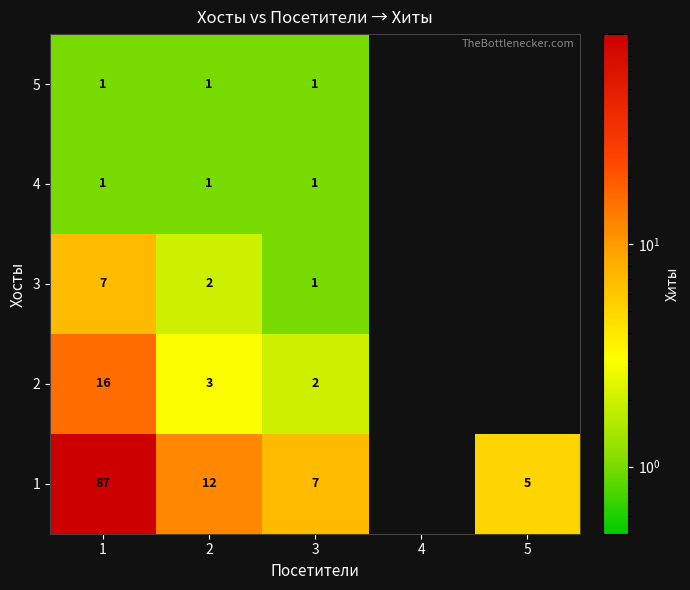

Count the number of data series in this chart.

5